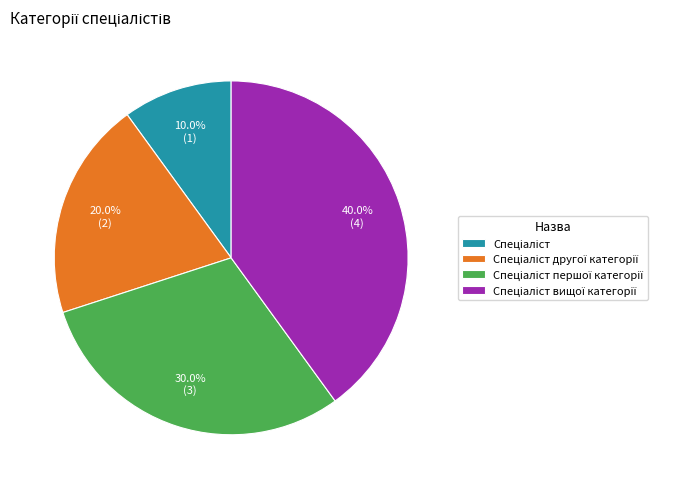

Count the number of slices in the pie.

4